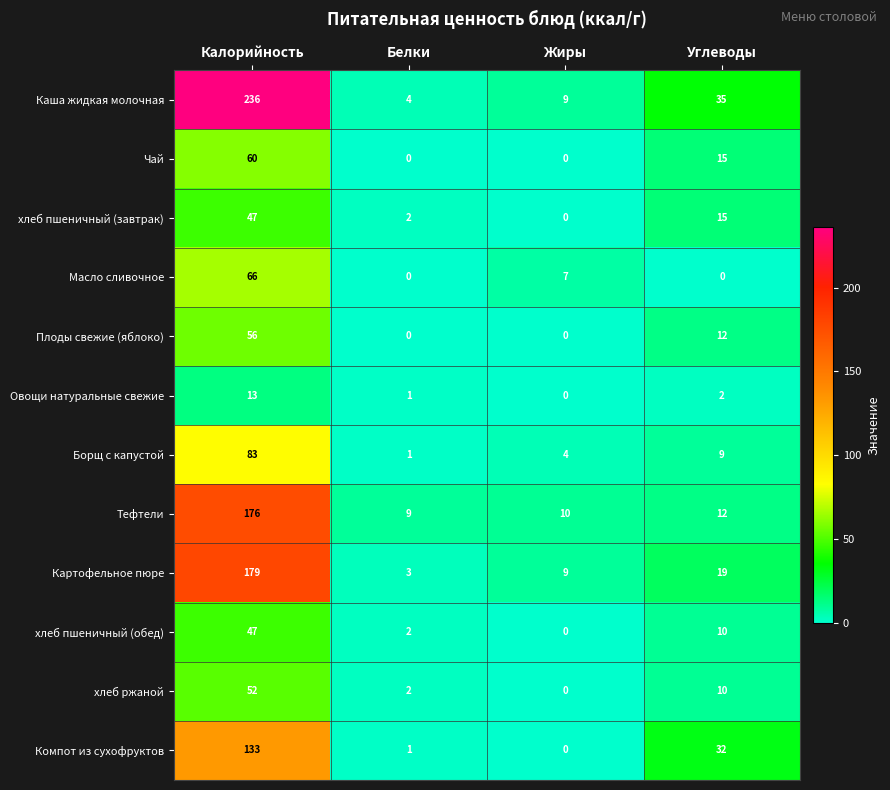

Which category has the highest value in the Чай series?

Калорийность